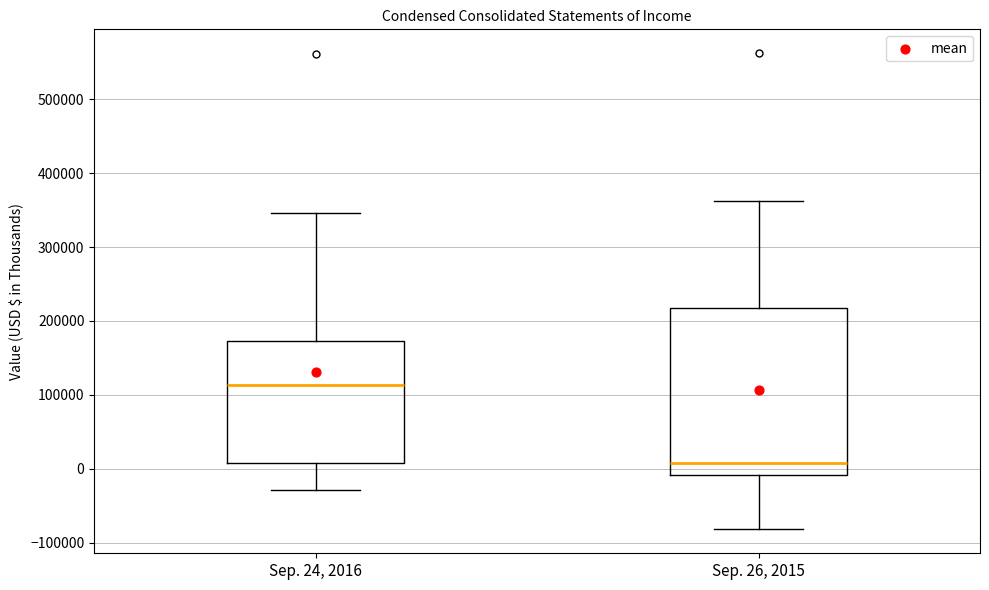

Reading left to right, read every box against the y-axis: the position of its median line, the range the box covers, and the ends of its whiskers. The values are not printed on the chart, so give them approximately, as read against the axis.

Sep. 24, 2016: median 110000, box 10000 to 170000, whiskers -30000 to 350000
Sep. 26, 2015: median 10000, box -10000 to 220000, whiskers -80000 to 360000